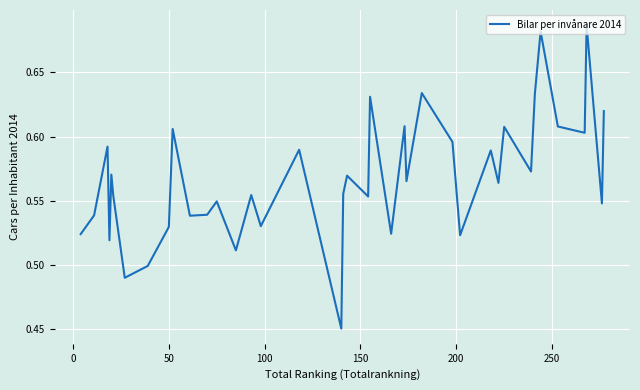

How many points are higher than both their immediate neighbors (excluding endpoints)?

14